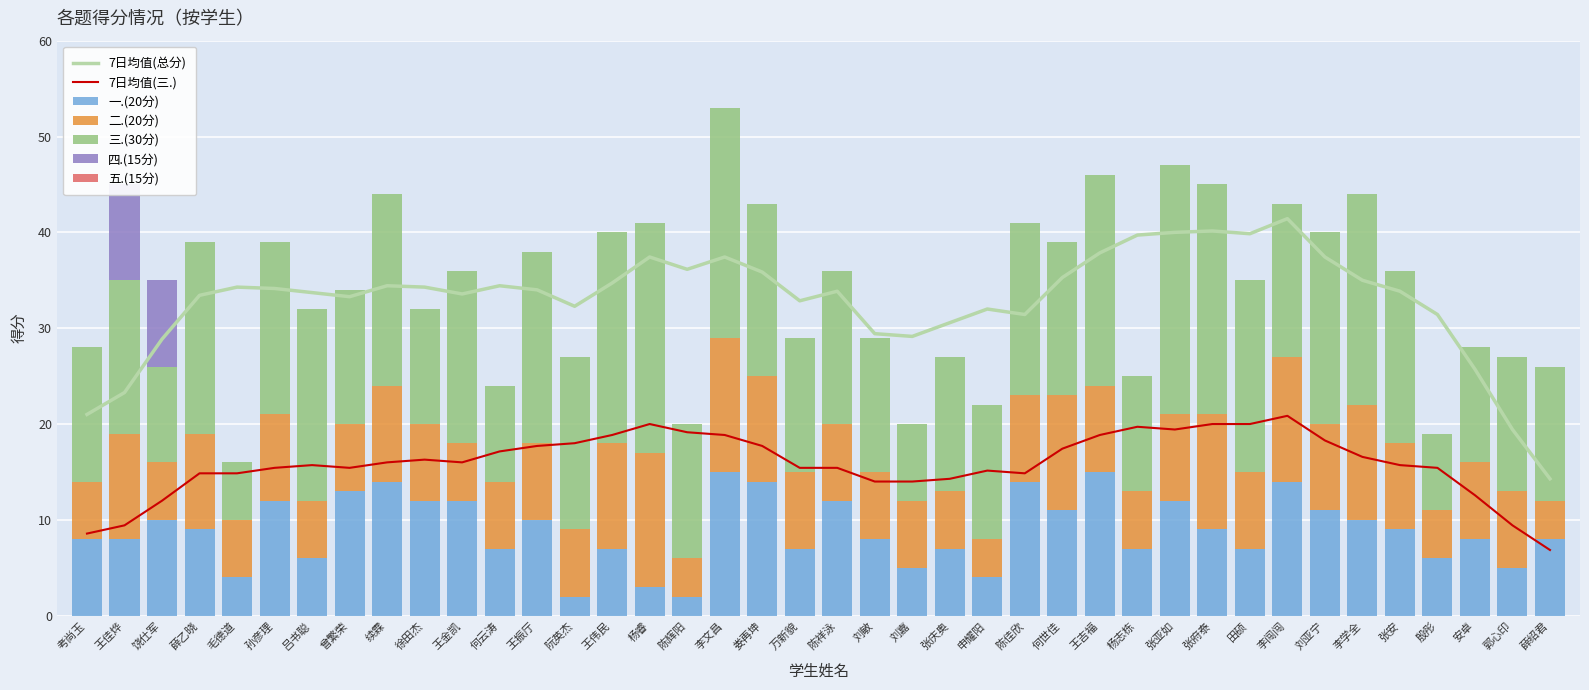

Reading left to right, extract all data points from this chart.

一.(20分): 8	8	10	9	4	12	6	13	14	12	12	7	10	2	7	3	2	15	14	7	12	8	5	7	4	14	11	15	7	12	9	7	14	11	10	9	6	8	5	8
二.(20分): 6	11	6	10	6	9	6	7	10	8	6	7	8	7	11	14	4	14	11	8	8	7	7	6	4	9	12	9	6	9	12	8	13	9	12	9	5	8	8	4
三.(30分): 14	16	10	20	6	18	20	14	20	12	18	10	20	18	22	24	14	24	18	14	16	14	8	14	14	18	16	22	12	26	24	20	16	20	22	18	8	12	14	14
四.(15分): 0	10	9	0	0	0	0	0	0	0	0	0	0	0	0	0	0	0	0	0	0	0	0	0	0	0	0	0	0	0	0	0	0	0	0	0	0	0	0	0